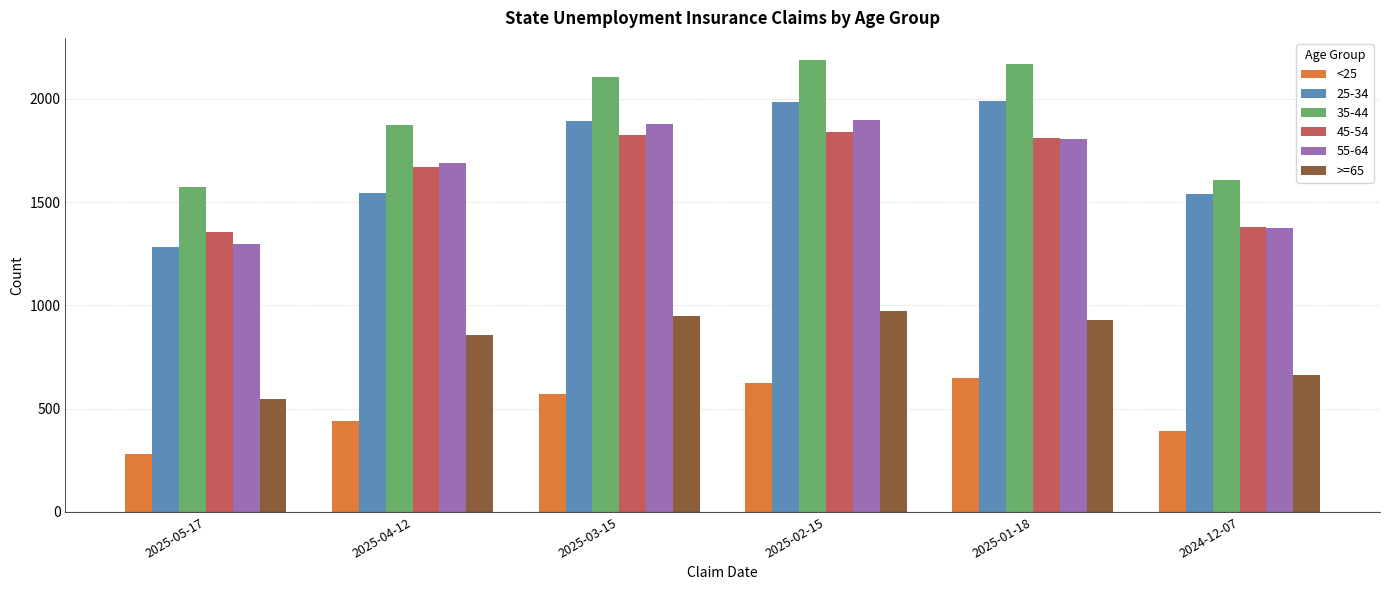

What is the difference between the highest and lowest values at 2025-04-12?

1433